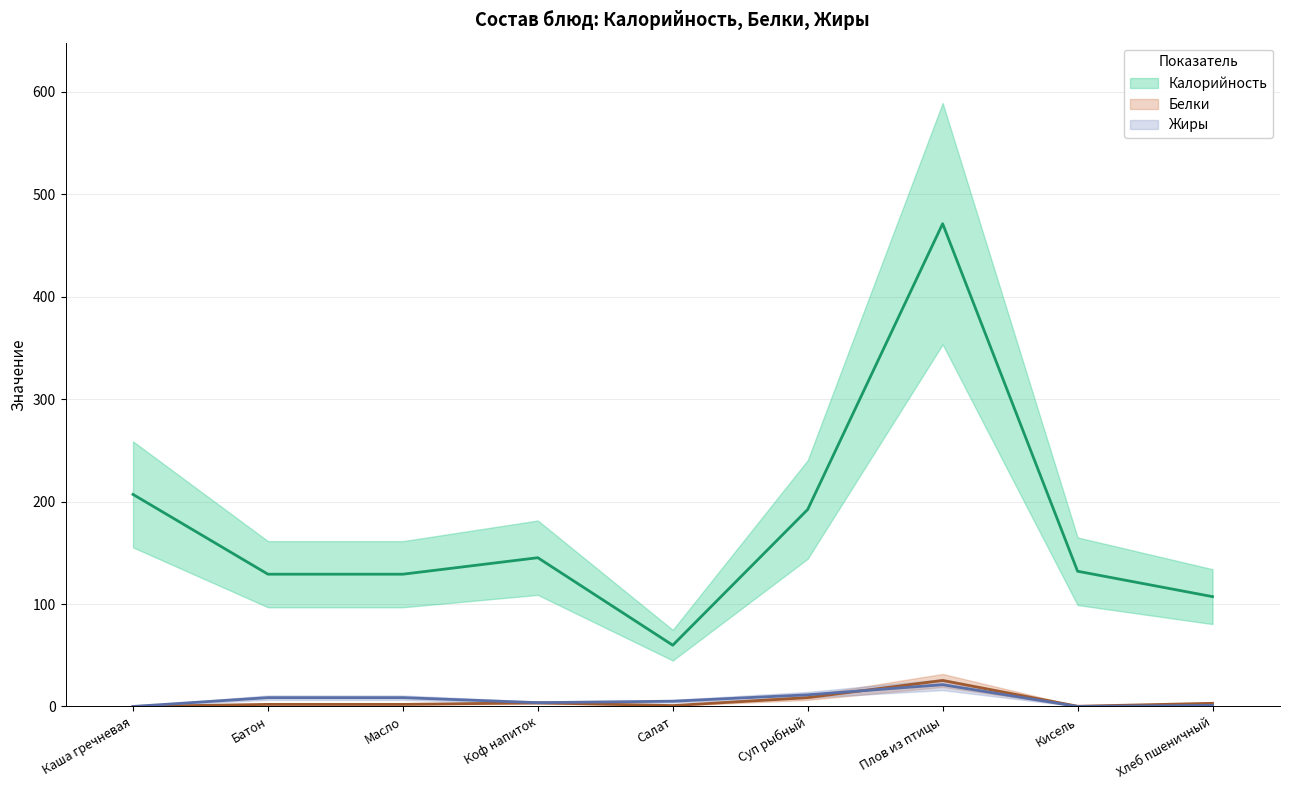

Where is the first local minimum for Белки?

Салат